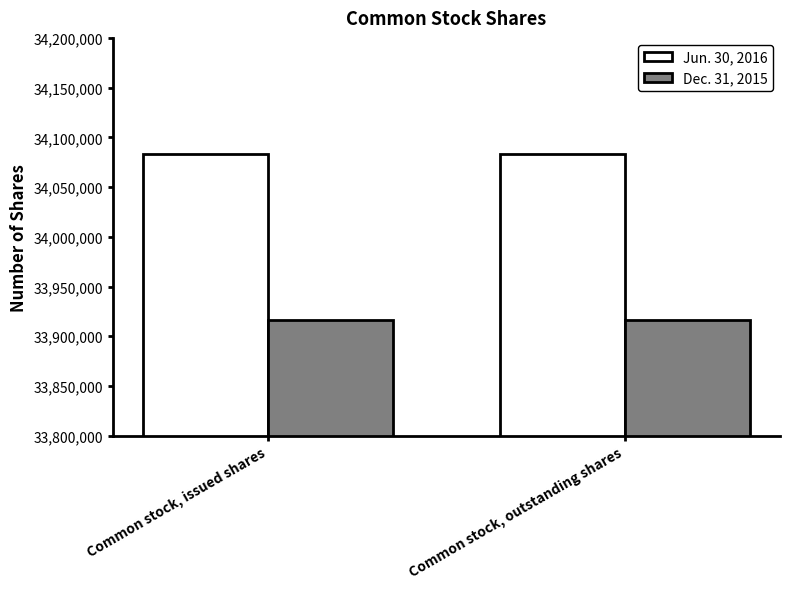

At how many categories does at least one series exceed 33978511?

2